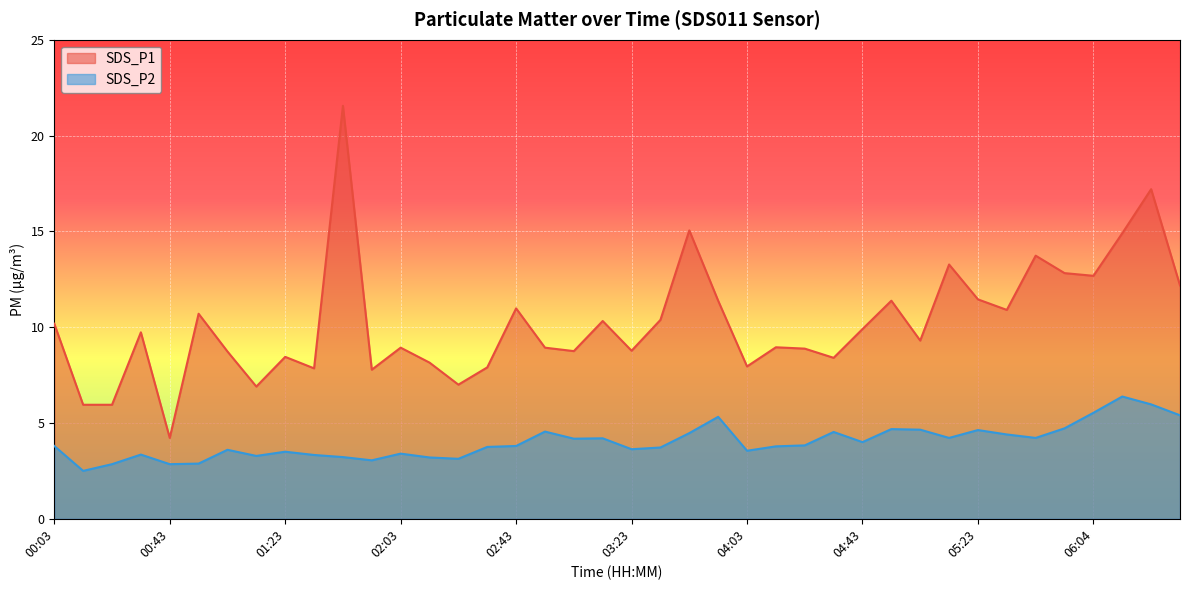

What is the value of the SDS_P1 point at the 28th from the left?

8.4